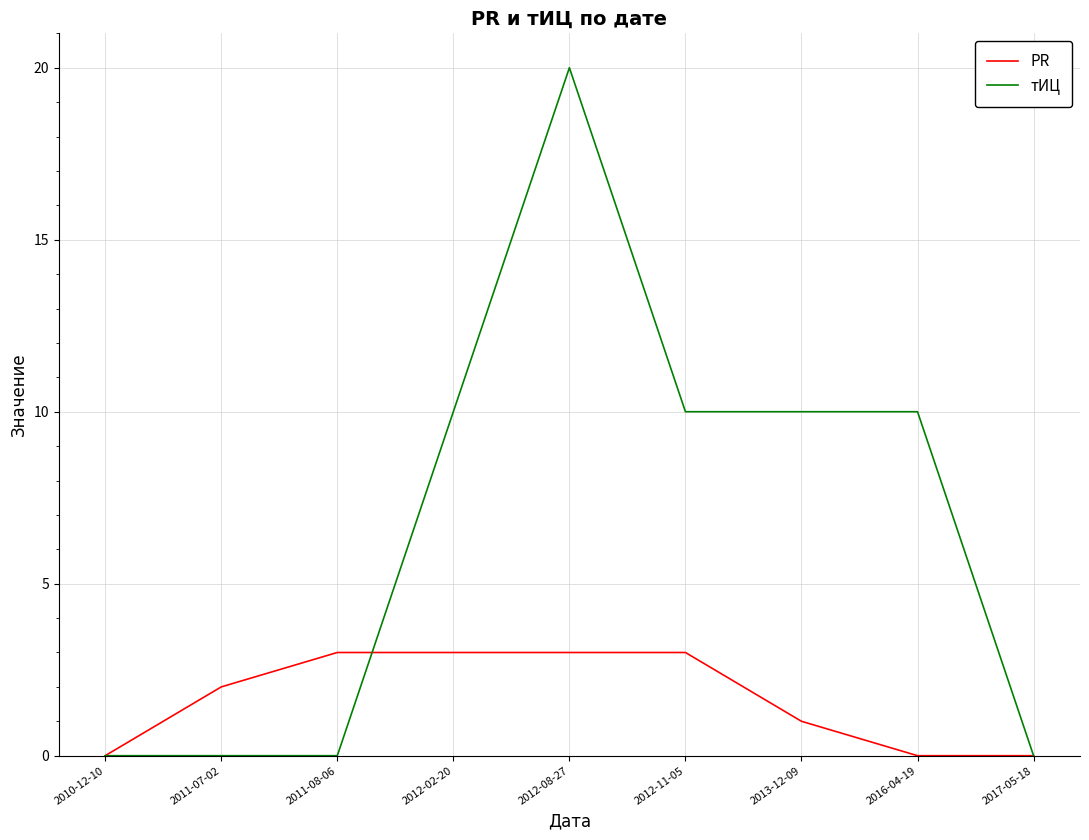

What position from the left is 2010-12-10?

1